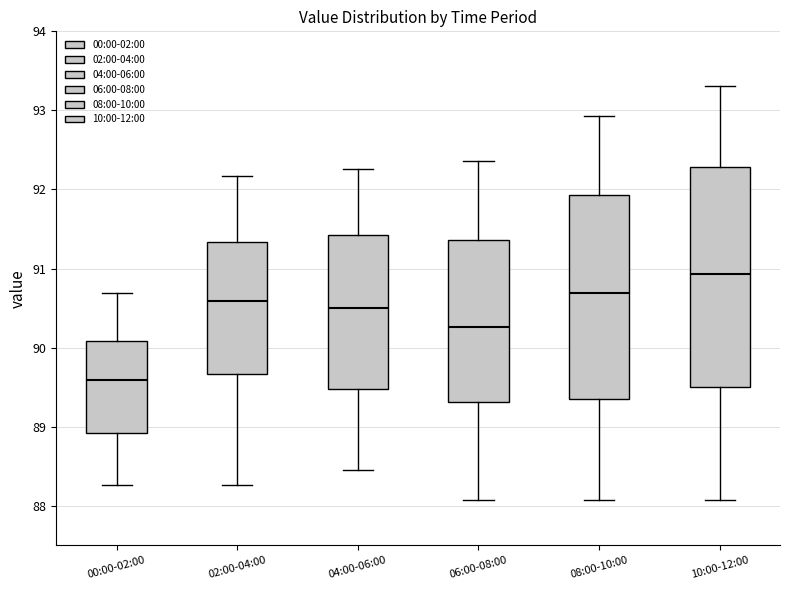

Reading left to right, read every box against the y-axis: the position of its median line, the range the box covers, and the ends of its whiskers. The values are not printed on the chart, so give them approximately, as read against the axis.

00:00-02:00: median 89.6, box 88.9 to 90.1, whiskers 88.3 to 90.7
02:00-04:00: median 90.6, box 89.7 to 91.3, whiskers 88.3 to 92.2
04:00-06:00: median 90.5, box 89.5 to 91.4, whiskers 88.5 to 92.3
06:00-08:00: median 90.3, box 89.3 to 91.4, whiskers 88.1 to 92.4
08:00-10:00: median 90.7, box 89.4 to 91.9, whiskers 88.1 to 92.9
10:00-12:00: median 90.9, box 89.5 to 92.3, whiskers 88.1 to 93.3